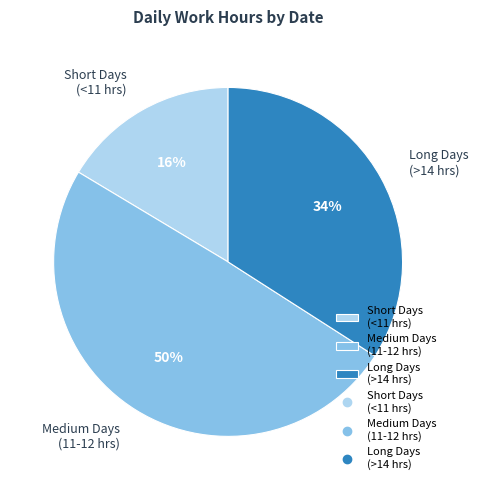

To the nearest percent, what is the average slice percentage?

33%